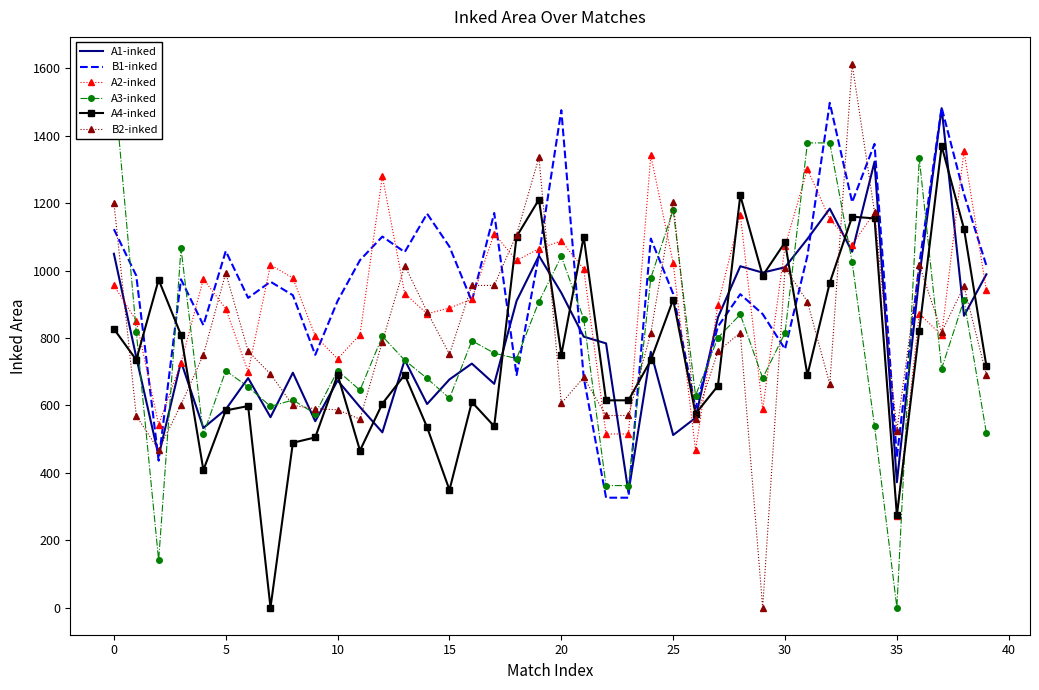

At 35, list the series in order from smallest to largest.

A4-inked, B2-inked, A3-inked, A1-inked, B1-inked, A2-inked